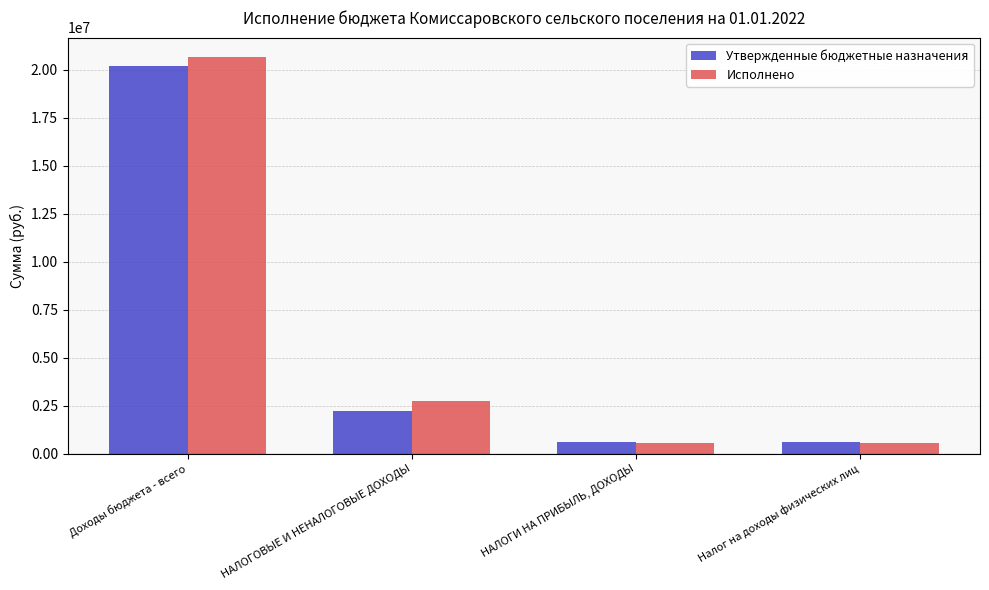

What is the smallest value displayed?

565394.5